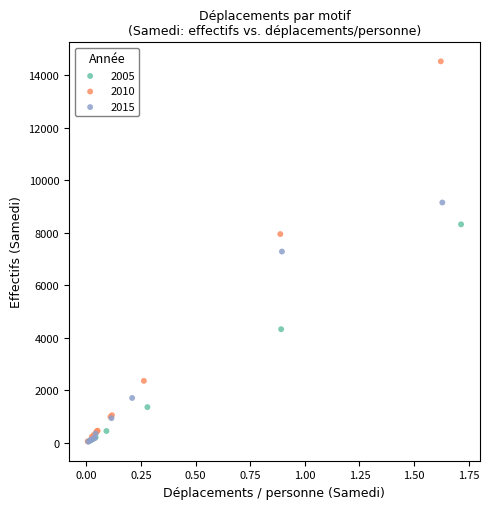

Which series has the largest Y range (max minus min)?

2010